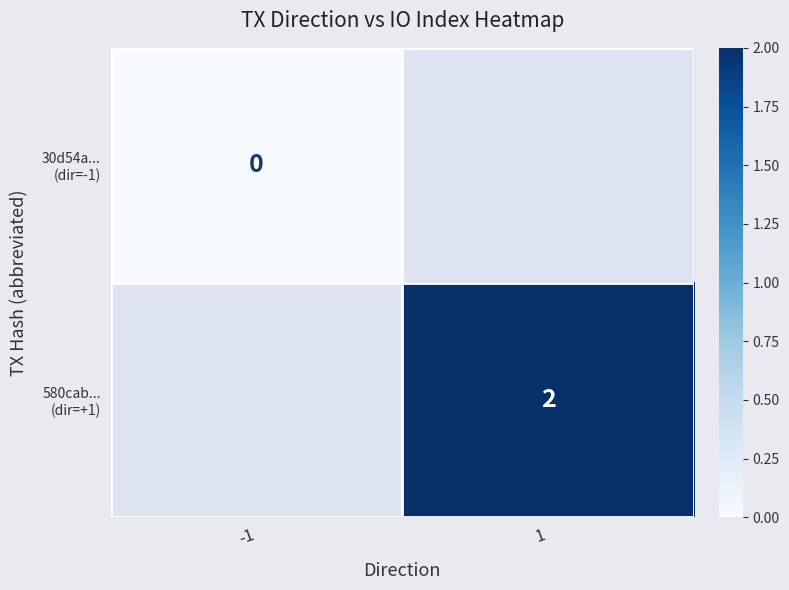

How many categories are shown in the chart?

2